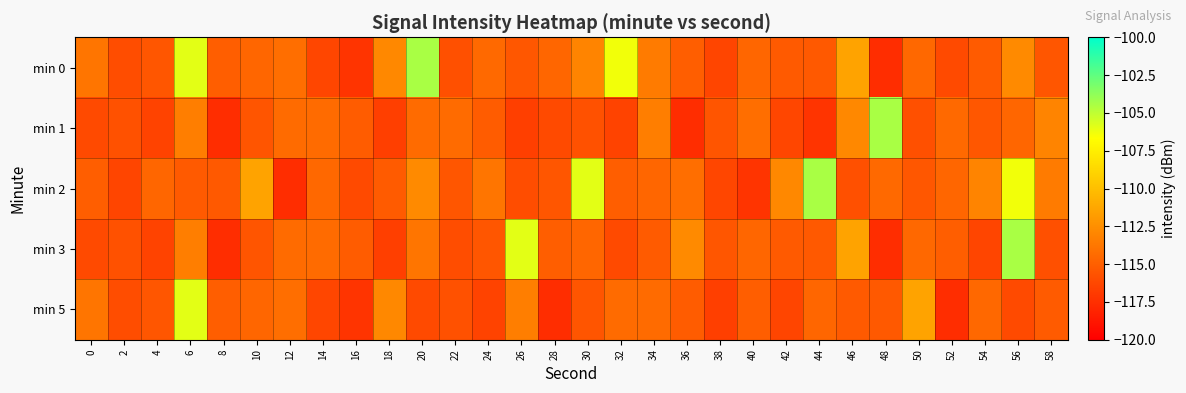

At which category is the sum across all series the highest?

6